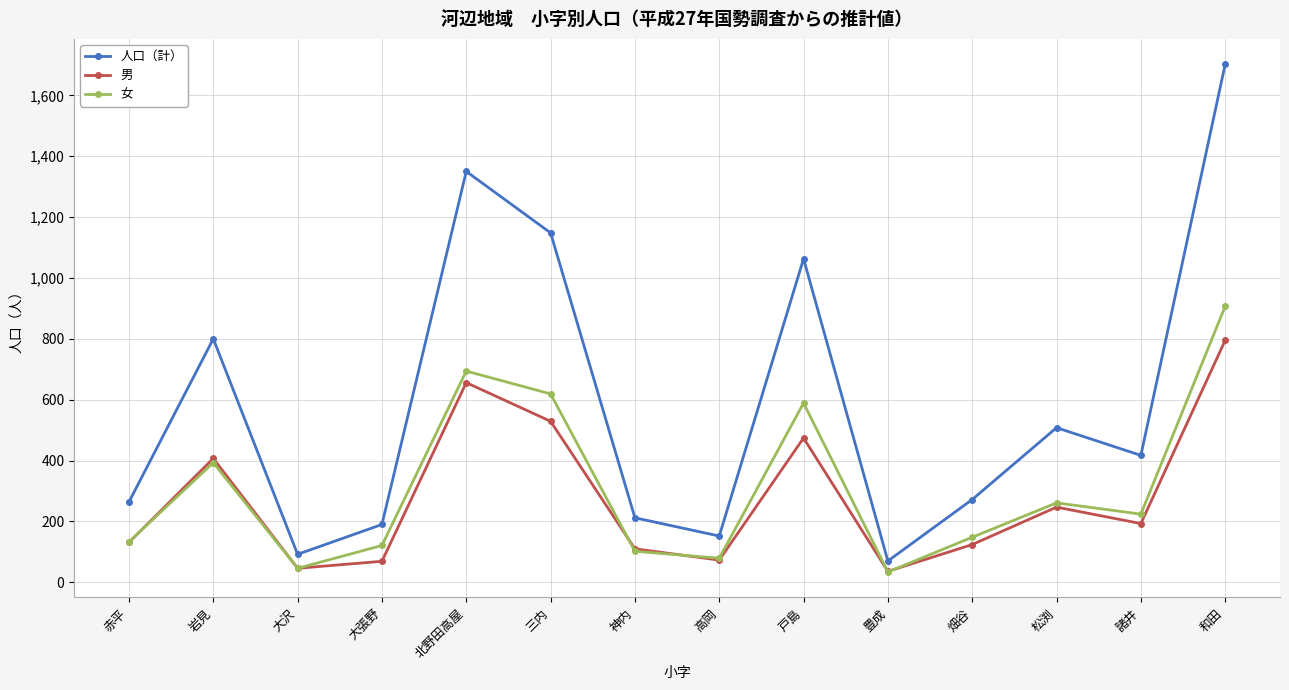

Is it true that 女 equals 177 at 神内?

False